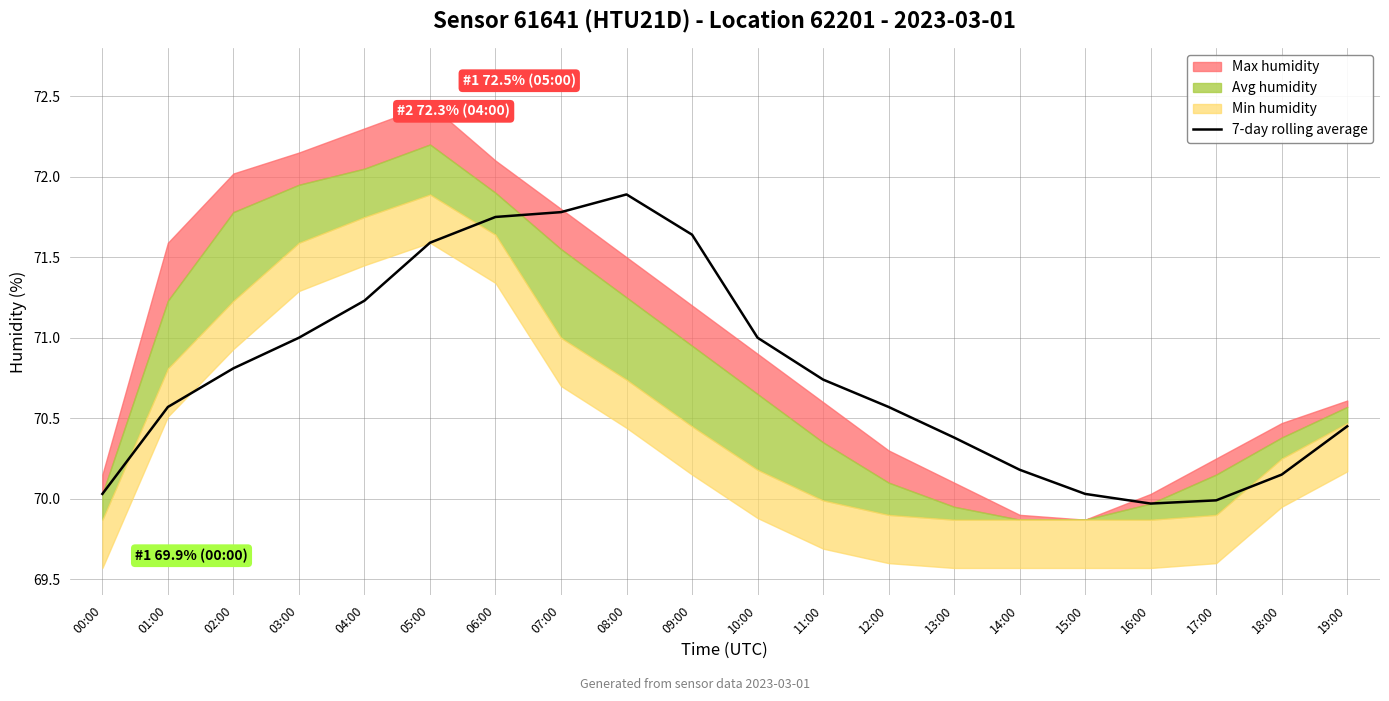

What is the value of the 2nd point from the left?

70.6